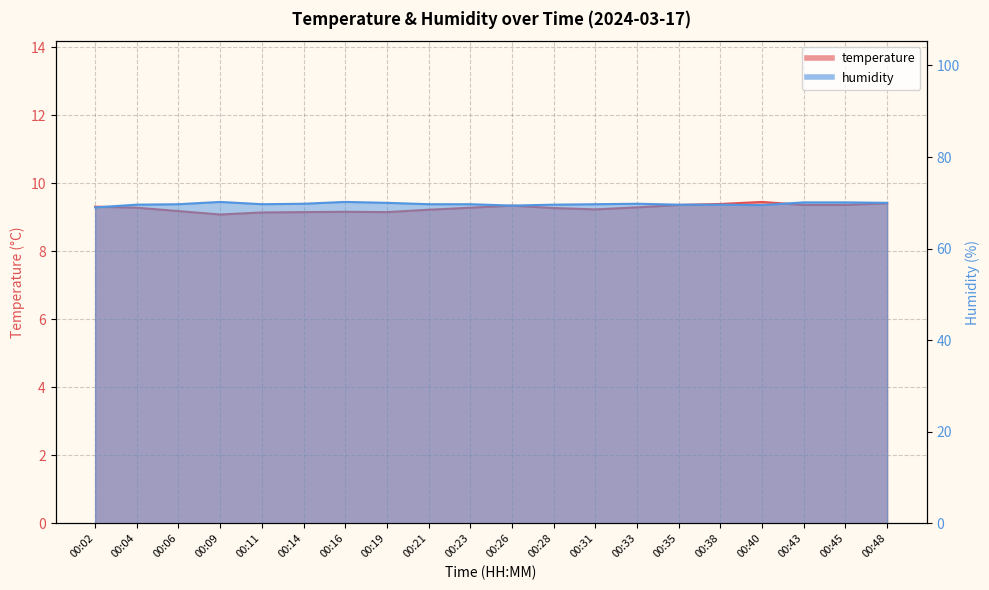

The humidity series shows 121.8 at 00:33. True or false?

False